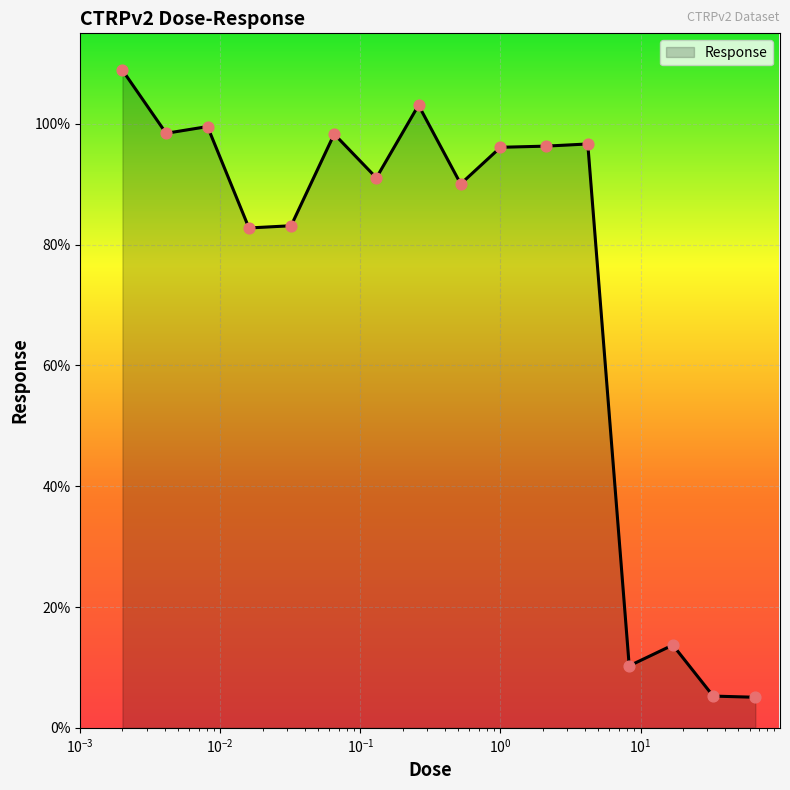

What is the minimum value shown in the chart?

5.1